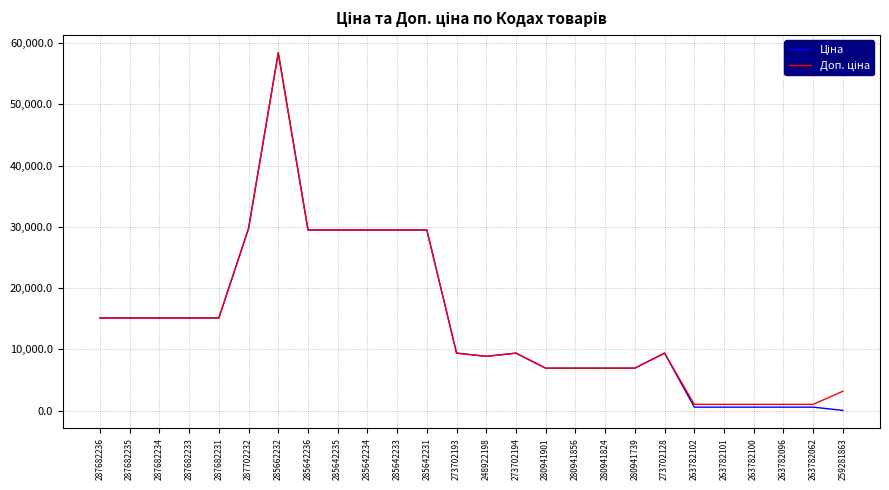

What is the total value across all series at 280941824?

13851.3